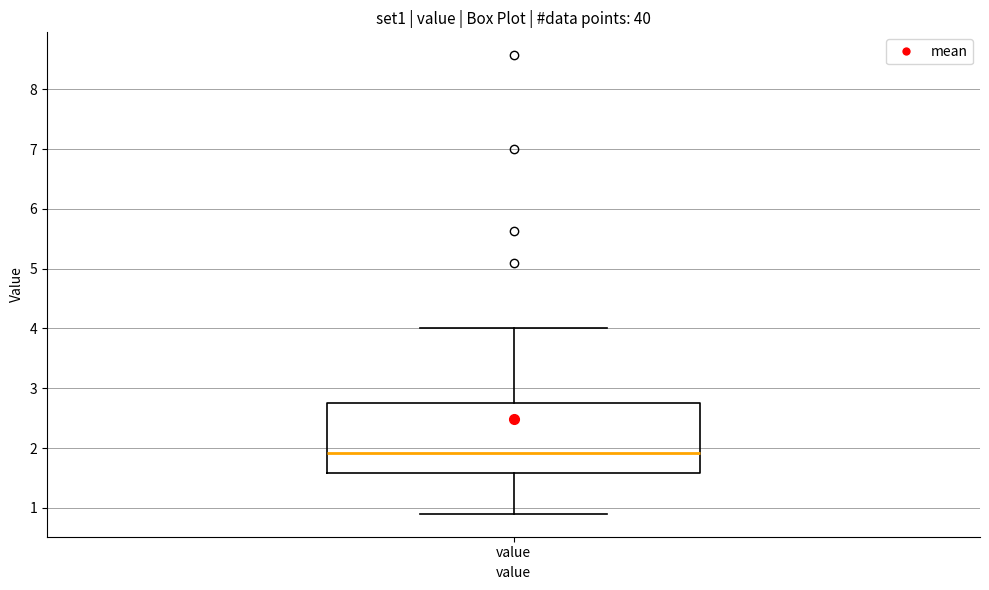

Transcribe this box plot: give where the median line is, the range the box spans, and where the two whiskers end, as read against the y-axis. The values are not printed on the chart, so give them approximately, as read against the axis.

median 1.9, box 1.6 to 2.8, whiskers 0.9 to 4.0